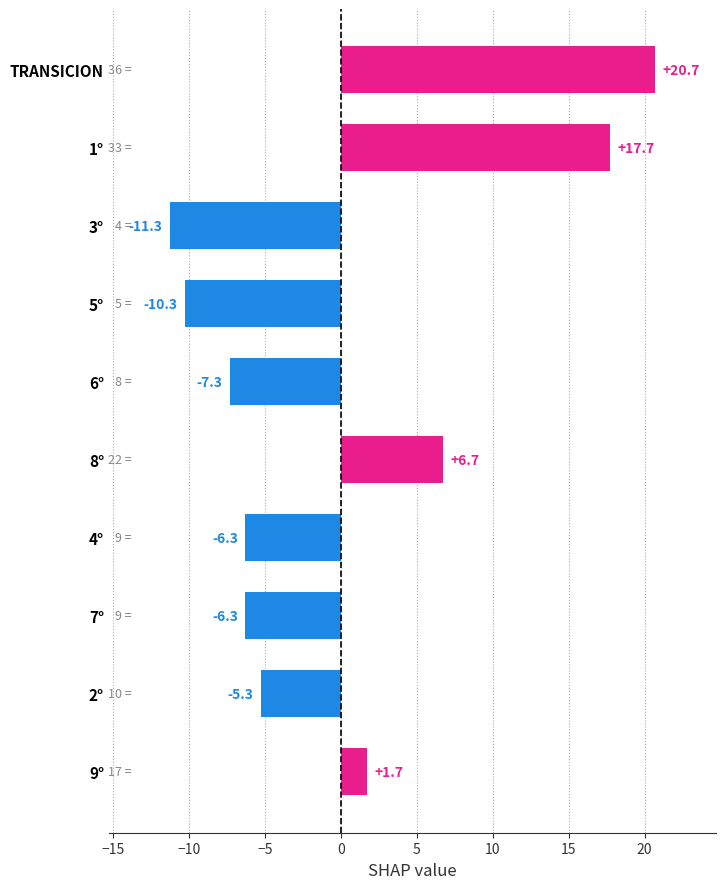

What is the minimum value shown in the chart?

-11.3